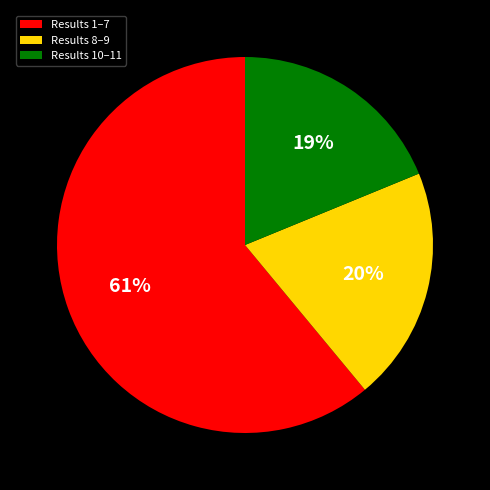

Does any single category account for the majority?

Yes